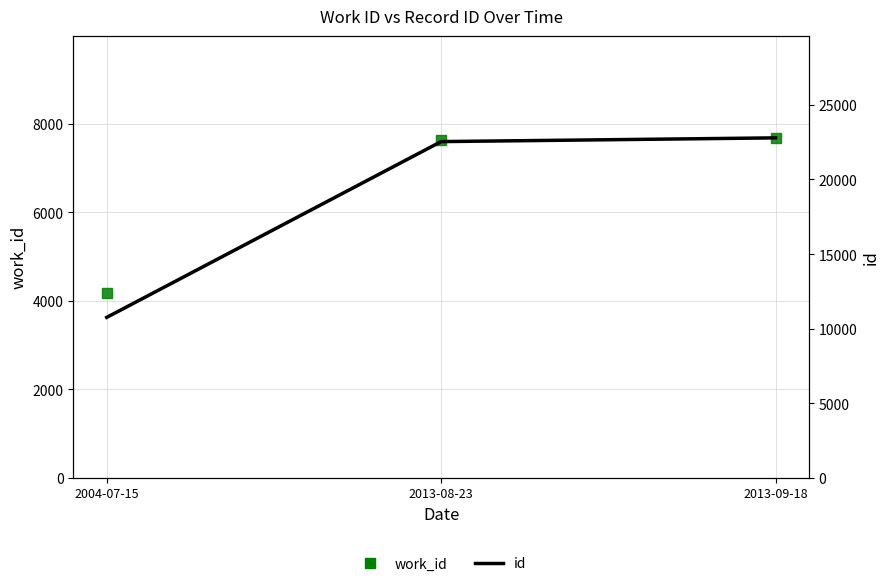

What are all the series names shown in the legend?

work_id, id